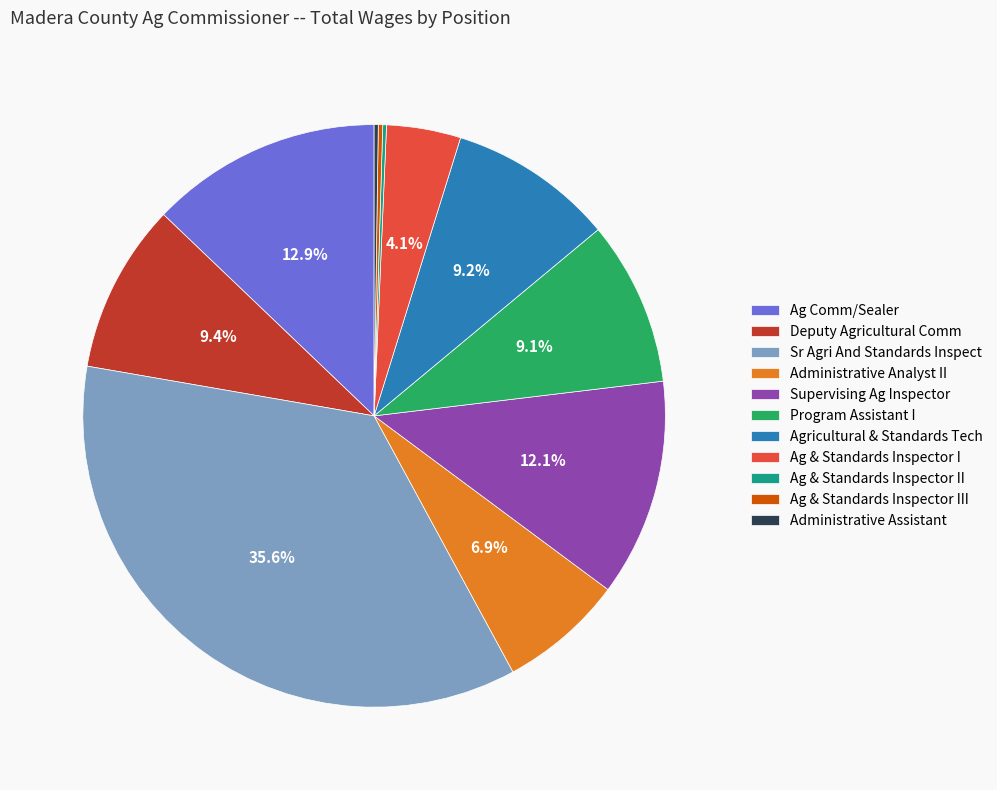

To the nearest percent, what portion does Sr Agri And Standards Inspect represent?

36%